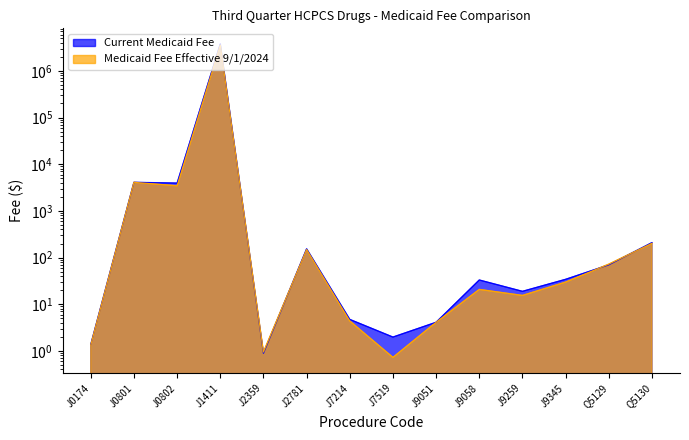

What value does the Current Medicaid Fee series have at J9051?

4.1